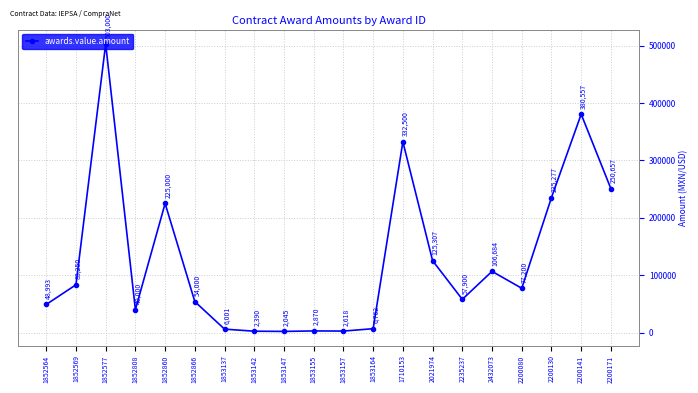

What is the approximate value at 1710153?

332500.0